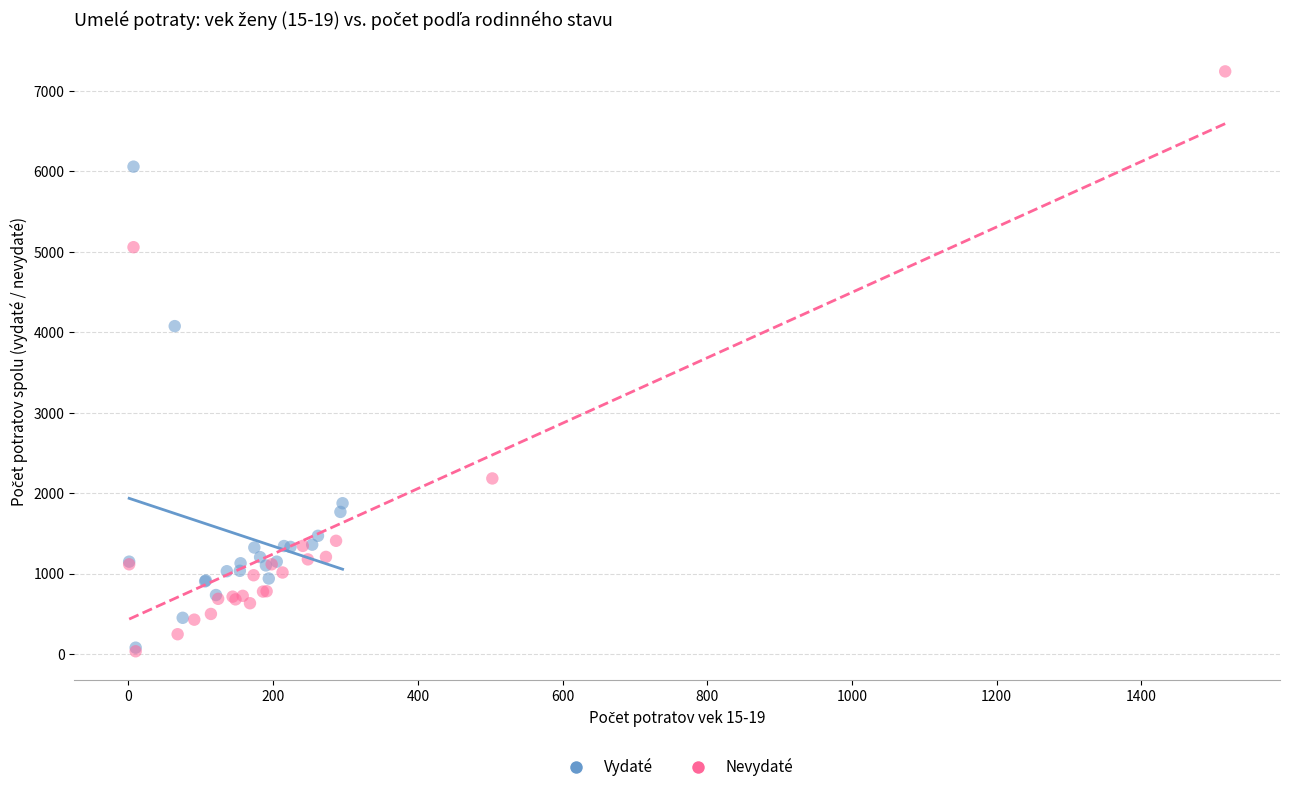

Which series contains the highest Y value?

Nevydaté